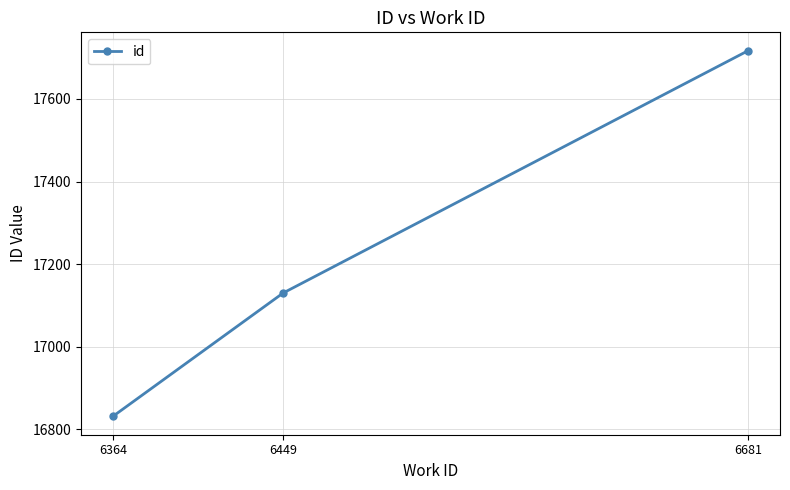

Rank the categories by value from lowest to highest.

6364, 6449, 6681